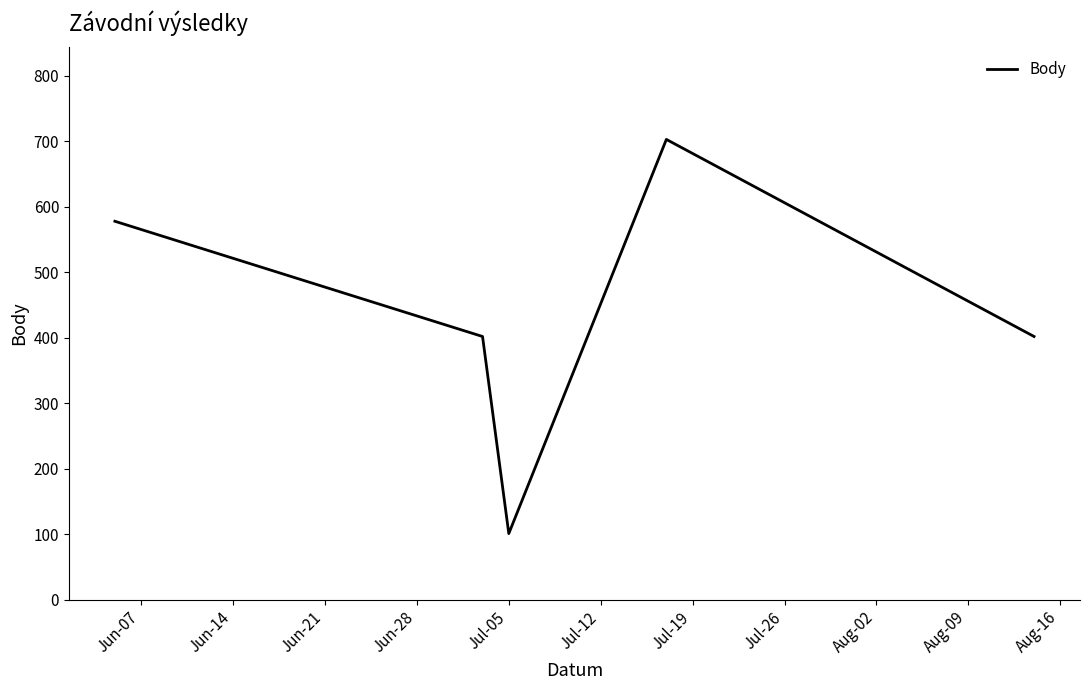

How many lines are shown in the chart?

1